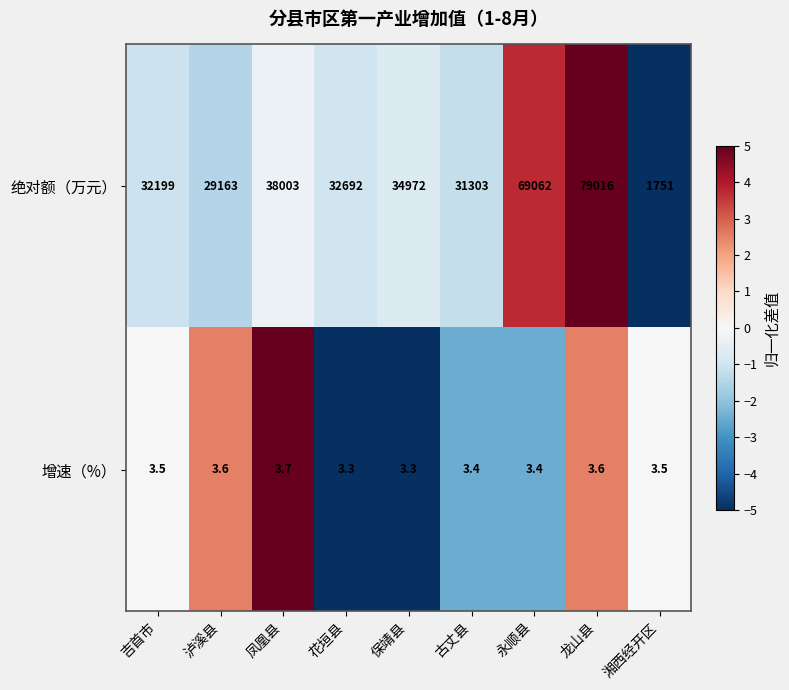

Between 吉首市 and 保靖县, which series saw the biggest shift?

绝对额（万元）